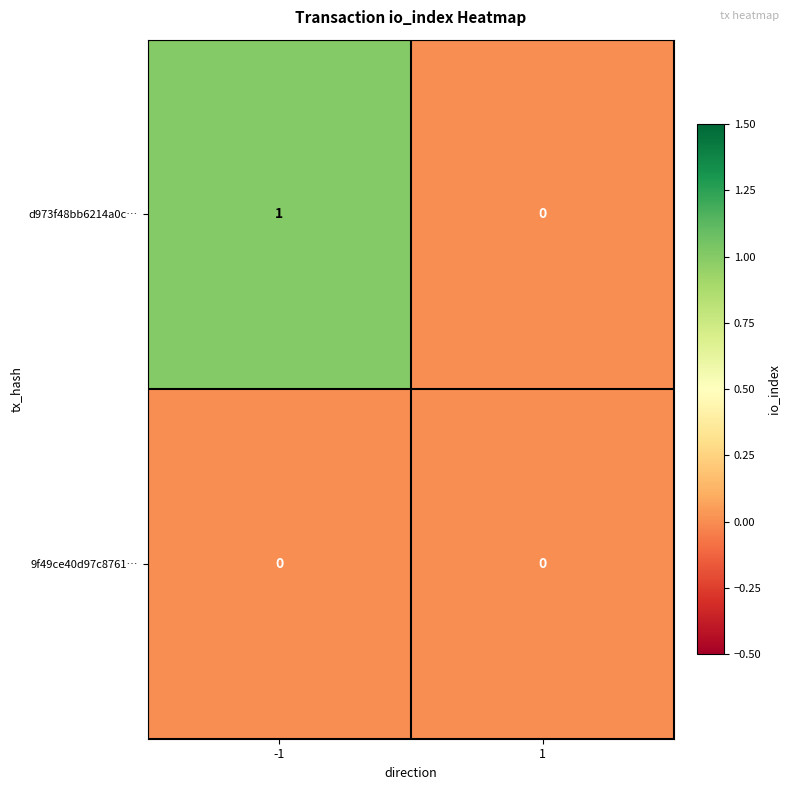

Rank the series by their maximum value, from highest to lowest.

d973f48bb6214a0c…, 9f49ce40d97c8761…